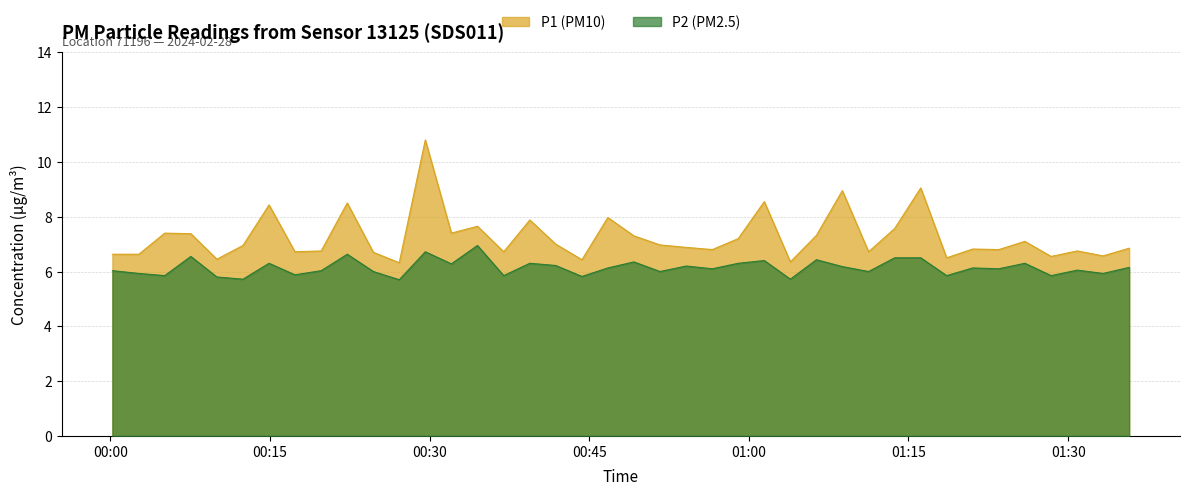

Reading left to right, what are all the values shown in this chart?

P1: 2024-02-28T00:00:12=6.6	2024-02-28T00:02:41=6.6	2024-02-28T00:05:07=7.4	2024-02-28T00:07:34=7.4	2024-02-28T00:10:01=6.5	2024-02-28T00:12:28=7.0	2024-02-28T00:14:55=8.4	2024-02-28T00:17:21=6.7	2024-02-28T00:19:49=6.8	2024-02-28T00:22:16=8.5	2024-02-28T00:24:43=6.7	2024-02-28T00:27:09=6.3	2024-02-28T00:29:36=10.8	2024-02-28T00:32:03=7.4	2024-02-28T00:34:30=7.7	2024-02-28T00:36:58=6.7	2024-02-28T00:39:25=7.9	2024-02-28T00:41:51=7.0	2024-02-28T00:44:19=6.4	2024-02-28T00:46:45=8.0	2024-02-28T00:49:12=7.3	2024-02-28T00:51:39=7.0	2024-02-28T00:54:07=6.9	2024-02-28T00:56:34=6.8	2024-02-28T00:59:00=7.2	2024-02-28T01:01:27=8.6	2024-02-28T01:03:54=6.3	2024-02-28T01:06:21=7.3	2024-02-28T01:08:47=8.9	2024-02-28T01:11:15=6.7	2024-02-28T01:13:42=7.6	2024-02-28T01:16:09=9.1	2024-02-28T01:18:35=6.5	2024-02-28T01:21:02=6.8	2024-02-28T01:23:29=6.8	2024-02-28T01:25:56=7.1	2024-02-28T01:28:24=6.5	2024-02-28T01:30:51=6.8	2024-02-28T01:33:17=6.6	2024-02-28T01:35:44=6.8
P2: 2024-02-28T00:00:12=6.0	2024-02-28T00:02:41=5.9	2024-02-28T00:05:07=5.8	2024-02-28T00:07:34=6.5	2024-02-28T00:10:01=5.8	2024-02-28T00:12:28=5.7	2024-02-28T00:14:55=6.3	2024-02-28T00:17:21=5.9	2024-02-28T00:19:49=6.0	2024-02-28T00:22:16=6.6	2024-02-28T00:24:43=6.0	2024-02-28T00:27:09=5.7	2024-02-28T00:29:36=6.7	2024-02-28T00:32:03=6.3	2024-02-28T00:34:30=7.0	2024-02-28T00:36:58=5.8	2024-02-28T00:39:25=6.3	2024-02-28T00:41:51=6.2	2024-02-28T00:44:19=5.8	2024-02-28T00:46:45=6.1	2024-02-28T00:49:12=6.3	2024-02-28T00:51:39=6.0	2024-02-28T00:54:07=6.2	2024-02-28T00:56:34=6.1	2024-02-28T00:59:00=6.3	2024-02-28T01:01:27=6.4	2024-02-28T01:03:54=5.7	2024-02-28T01:06:21=6.4	2024-02-28T01:08:47=6.2	2024-02-28T01:11:15=6.0	2024-02-28T01:13:42=6.5	2024-02-28T01:16:09=6.5	2024-02-28T01:18:35=5.8	2024-02-28T01:21:02=6.1	2024-02-28T01:23:29=6.1	2024-02-28T01:25:56=6.3	2024-02-28T01:28:24=5.8	2024-02-28T01:30:51=6.0	2024-02-28T01:33:17=5.9	2024-02-28T01:35:44=6.2